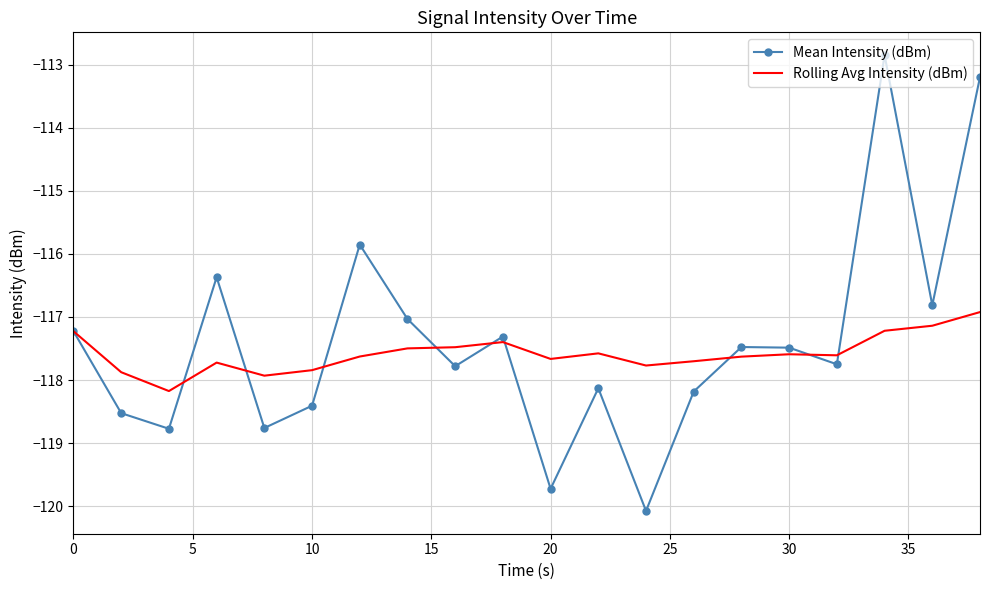

What is the highest value of the Rolling Avg Intensity (dBm) series?

-116.9